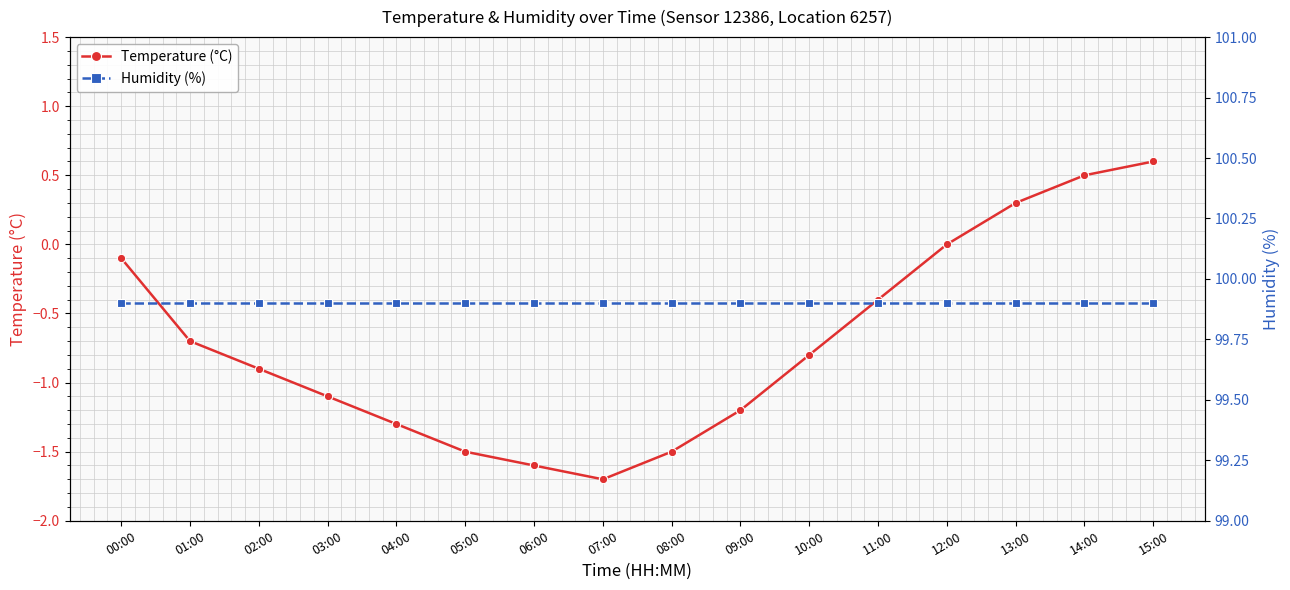

List the series in order of their overall mean, highest first.

Humidity (%), Temperature (°C)